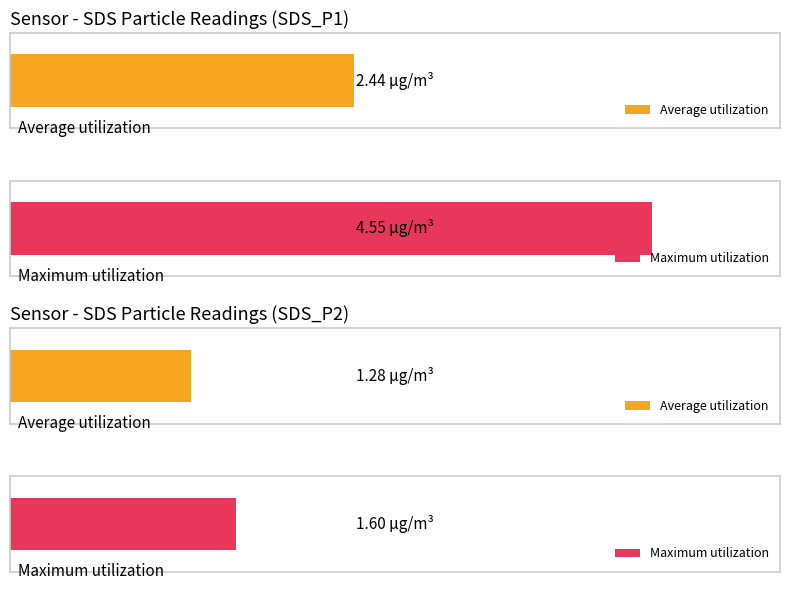

The value of SDS_P2 at 00:35 is 2.1. True or false?

False